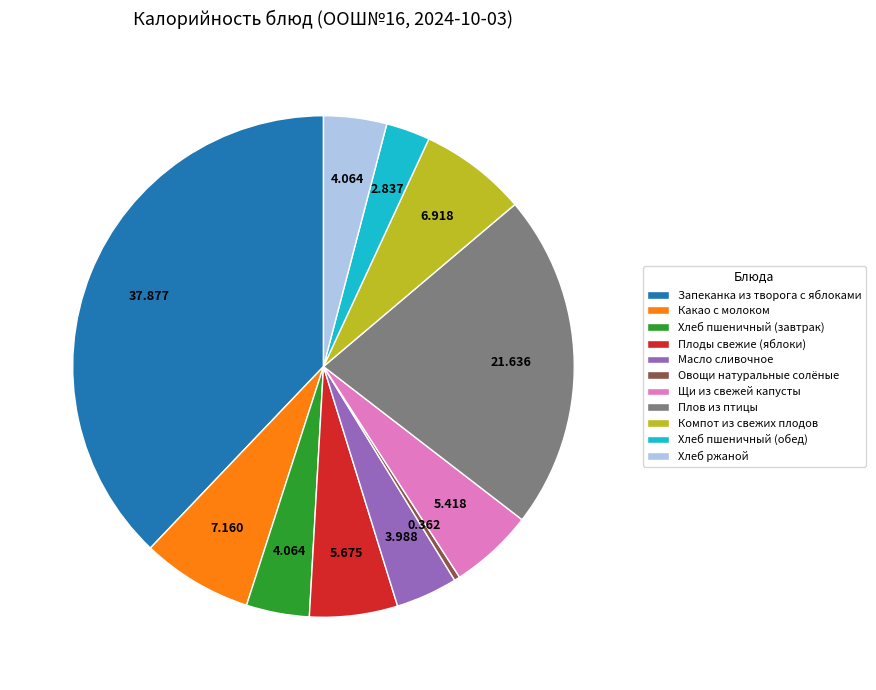

Which has a higher value, Хлеб пшеничный (завтрак) or Щи из свежей капусты?

Щи из свежей капусты